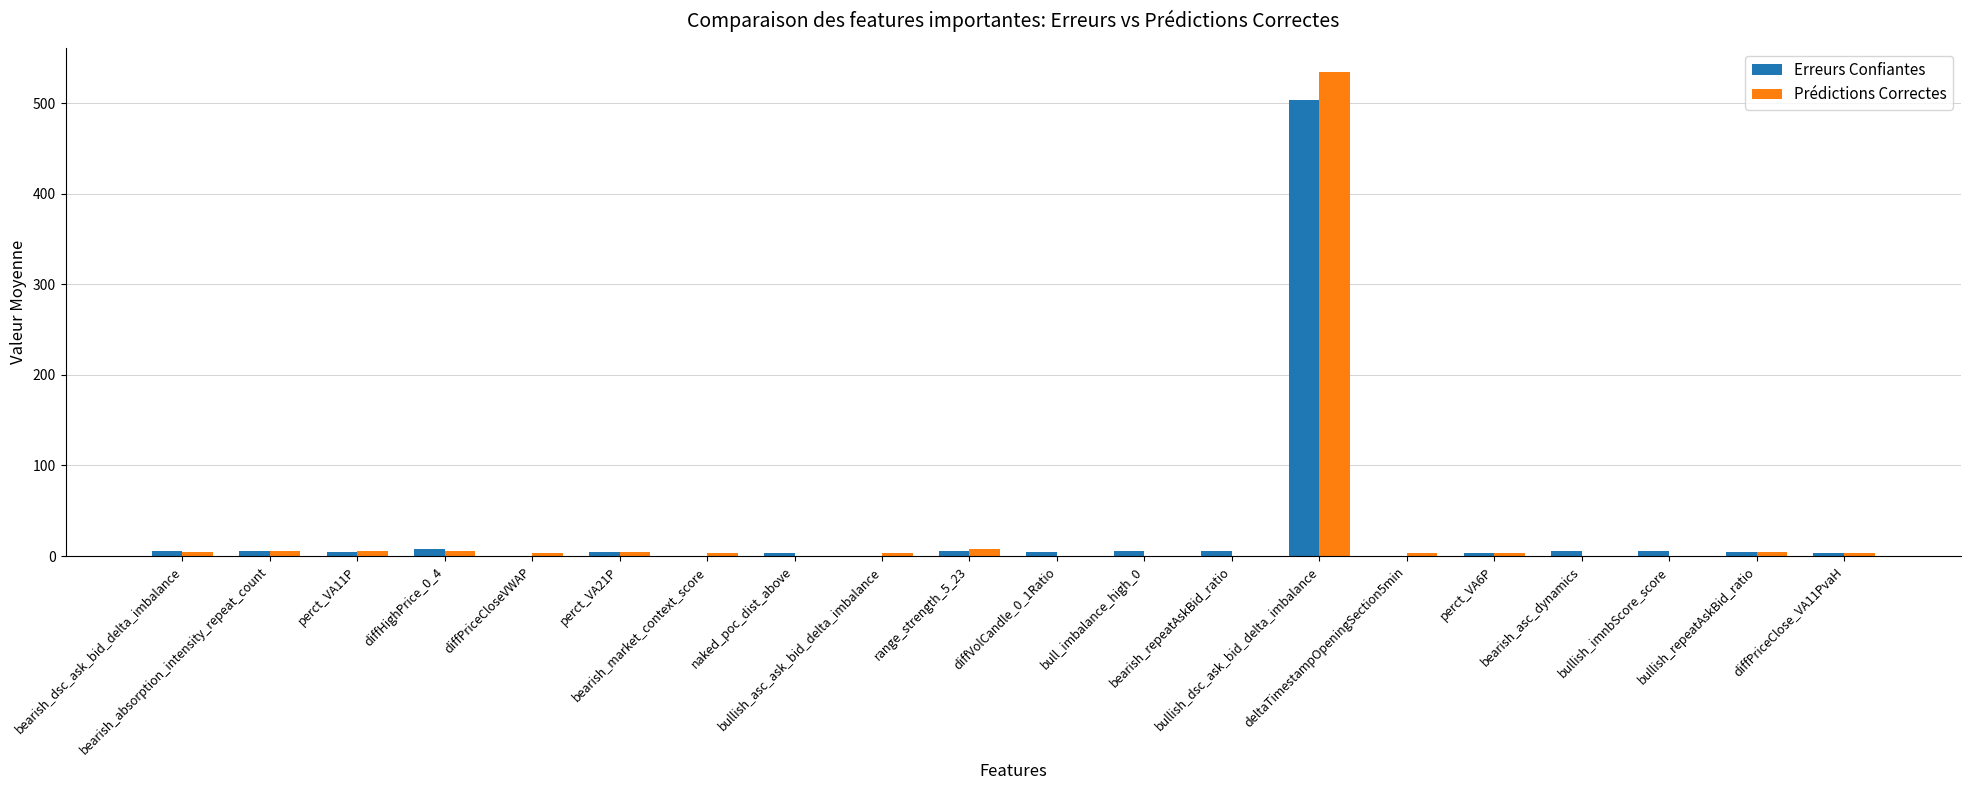

True or false: Prédictions Correctes has a value of 4 at bearish_dsc_ask_bid_delta_imbalance.

True